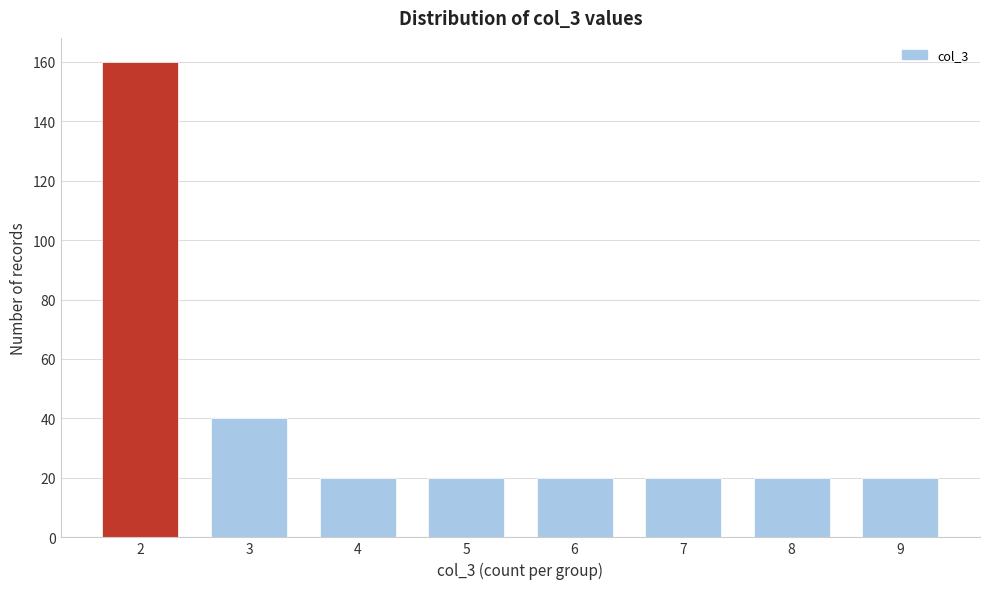

Reading left to right, extract all data points from this chart.

160	40	20	20	20	20	20	20